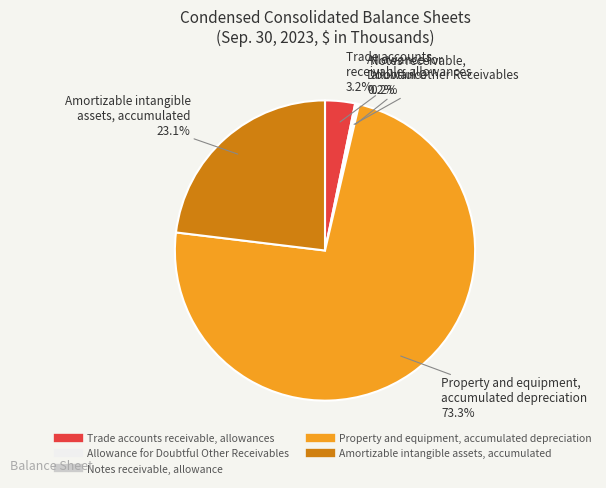

How many segments does this pie chart have?

5